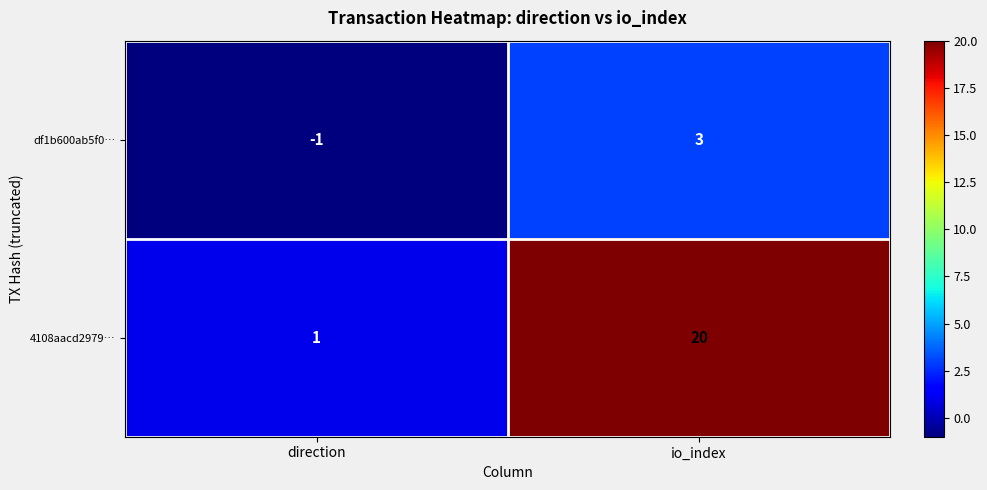

The value of df1b600ab5f0… at direction is -1. True or false?

True